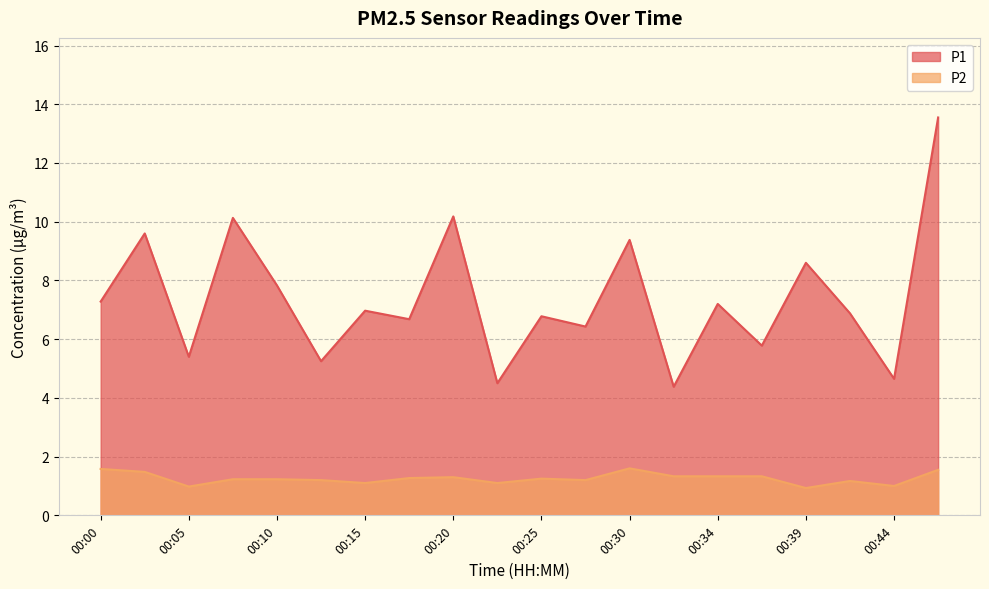

Is it true that P1 equals 8.6 at 00:39?

True